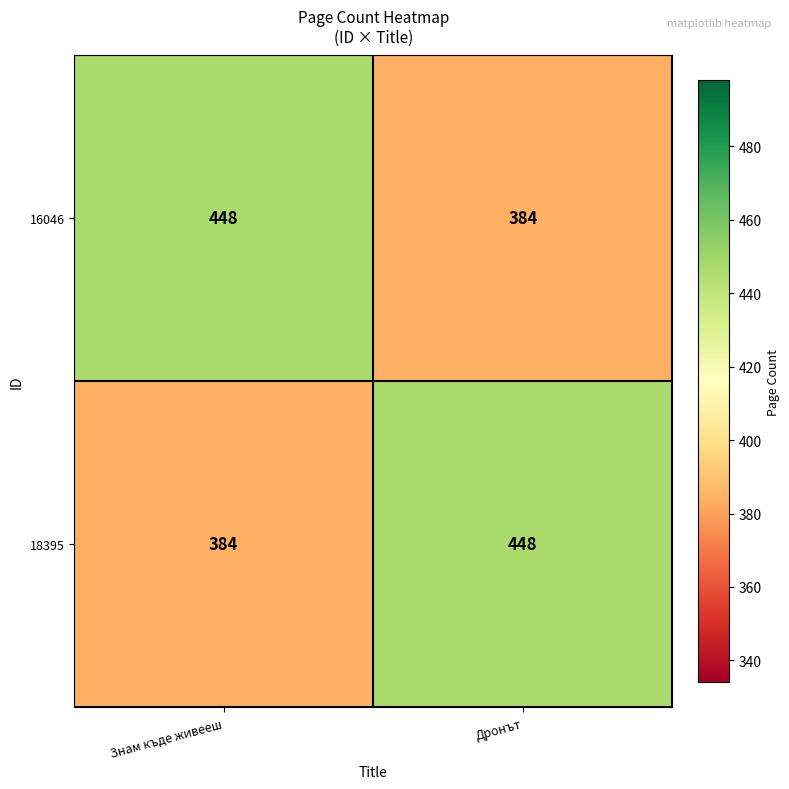

What is the minimum value shown in the chart?

384